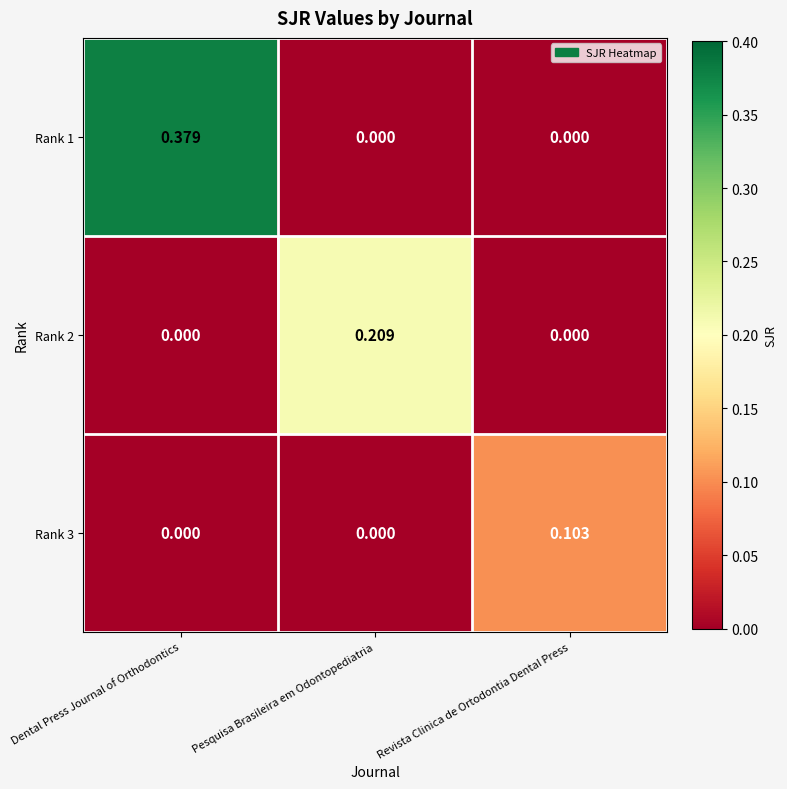

Is the value of Rank 3 at Revista Clinica de Ortodontia Dental Press greater than the value of Rank 2 at Dental Press Journal of Orthodontics?

Yes